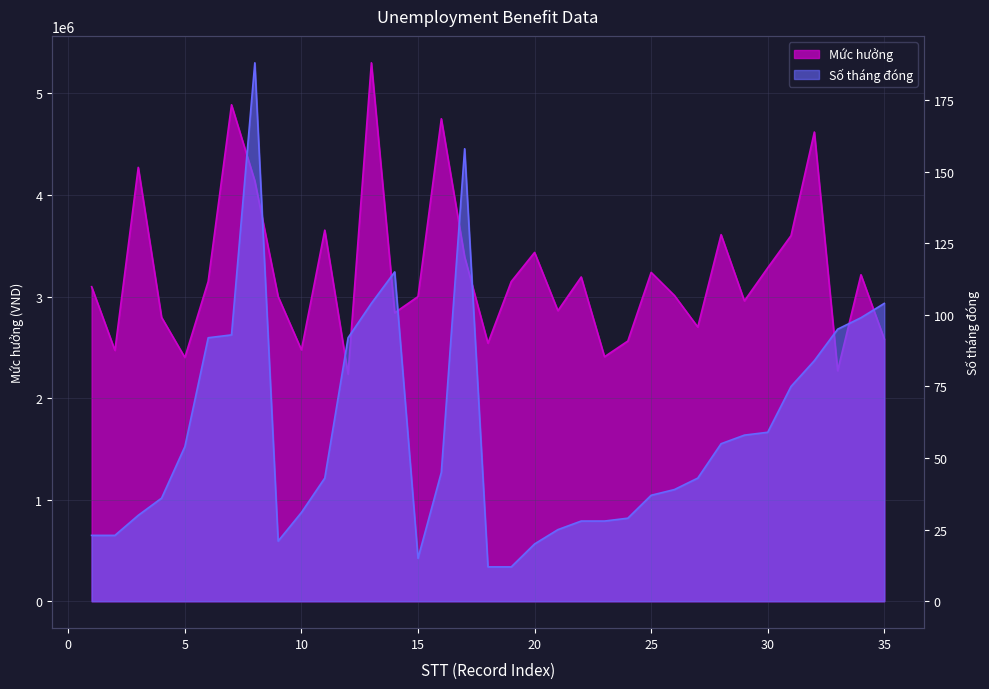

True or false: Mức hưởng and Số tháng đóng intersect in this chart.

False